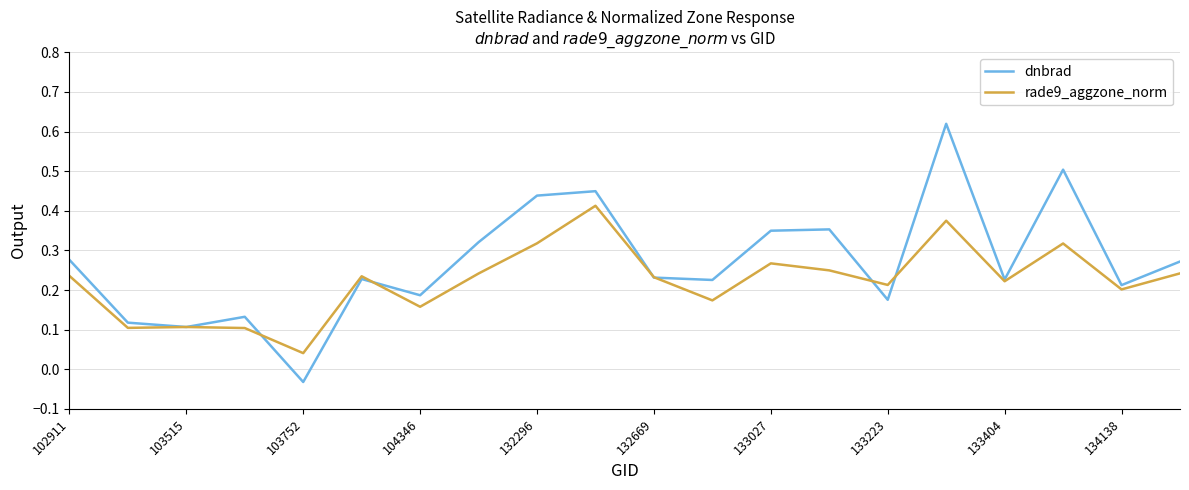

What is the sum of all rade9_aggzone_norm values?

4.4